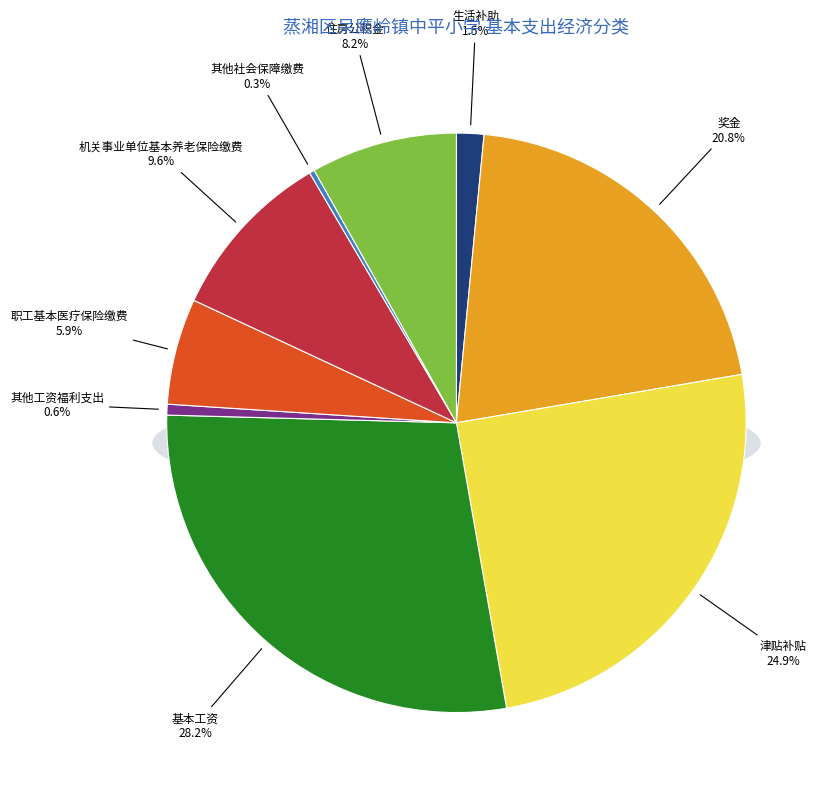

How many segments does this pie chart have?

9